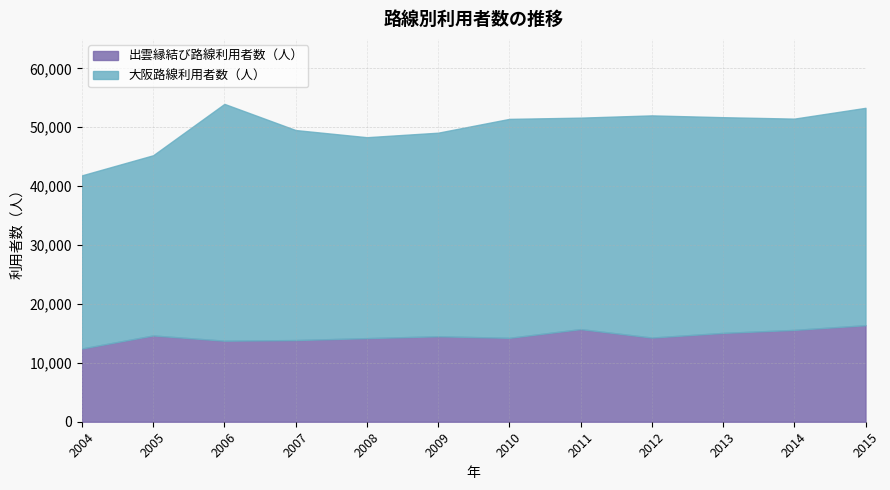

List the labels in order of 出雲縁結び路線利用者数（人） value, largest first.

2015, 2011, 2014, 2013, 2005, 2009, 2012, 2010, 2008, 2007, 2006, 2004